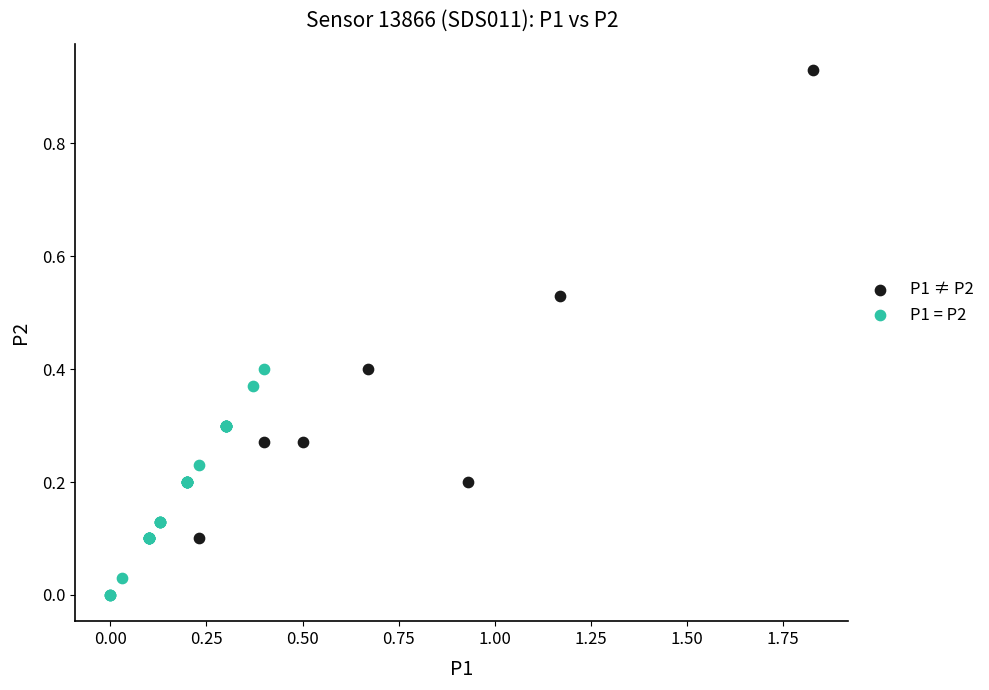

Which series contains the lowest Y value?

P1 = P2